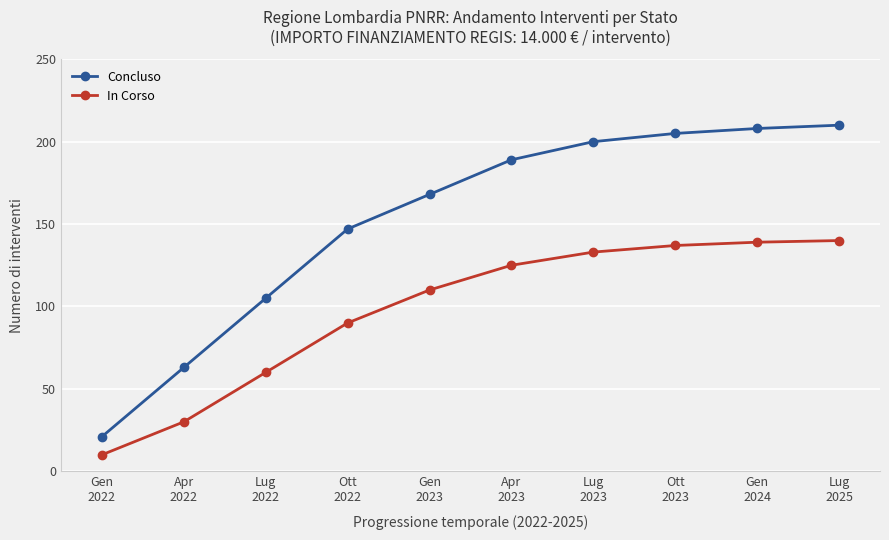

True or false: Concluso has more than 1 points higher than both neighbors.

False